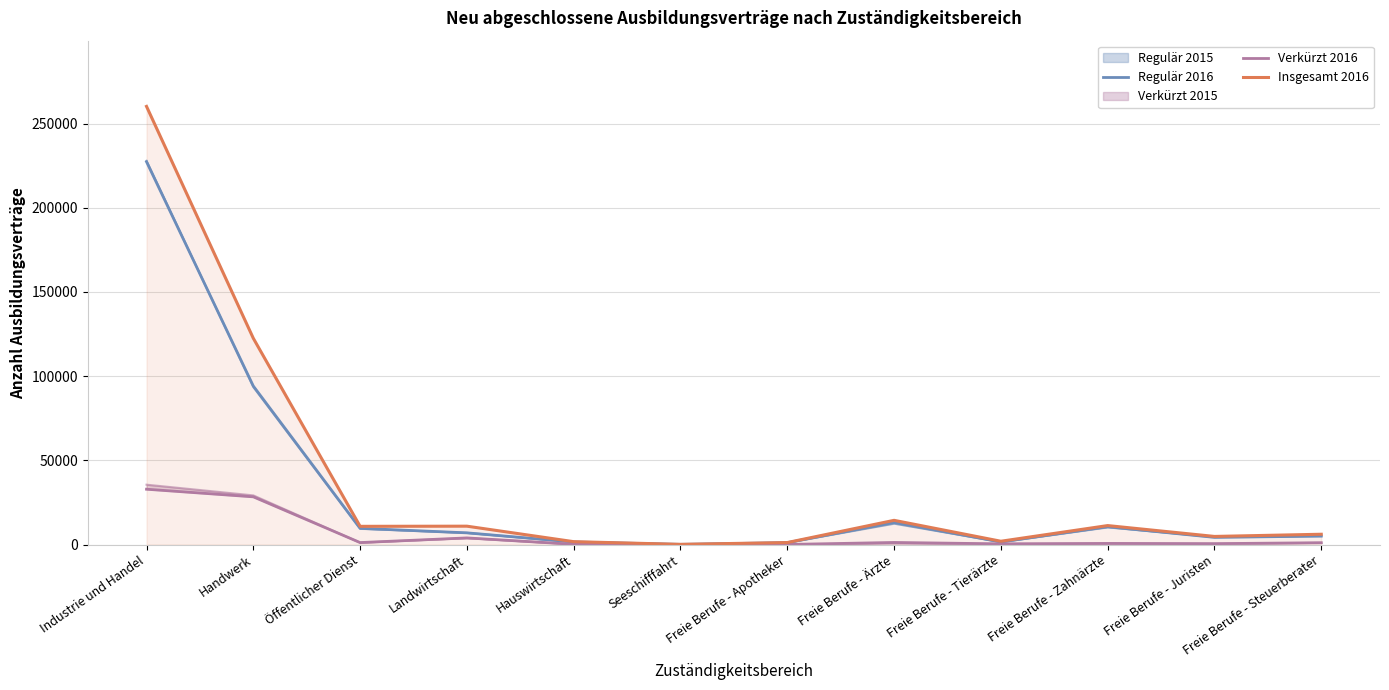

What is the lowest value of the Regulär 2016 series?

132